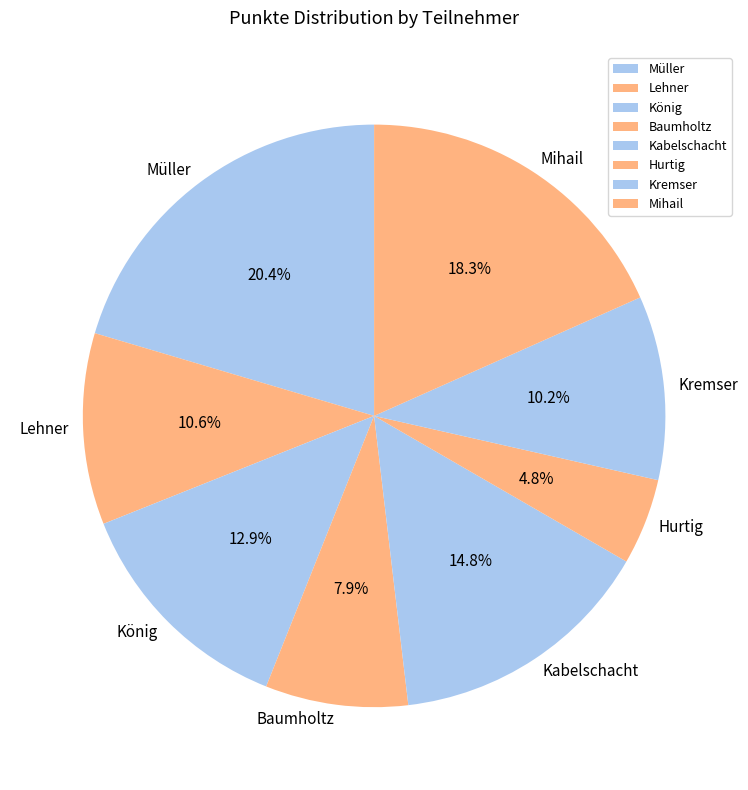

Is it true that Hurtig is 20% of the pie?

False